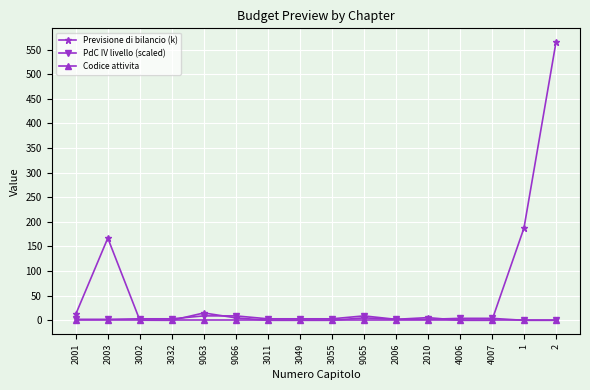

At which category is the sum across all series the highest?

2